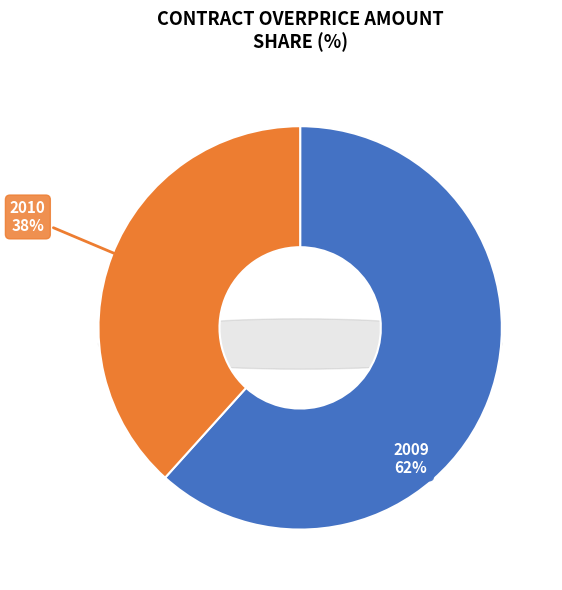

To the nearest percent, what portion does 2010-01-08 represent?

38%